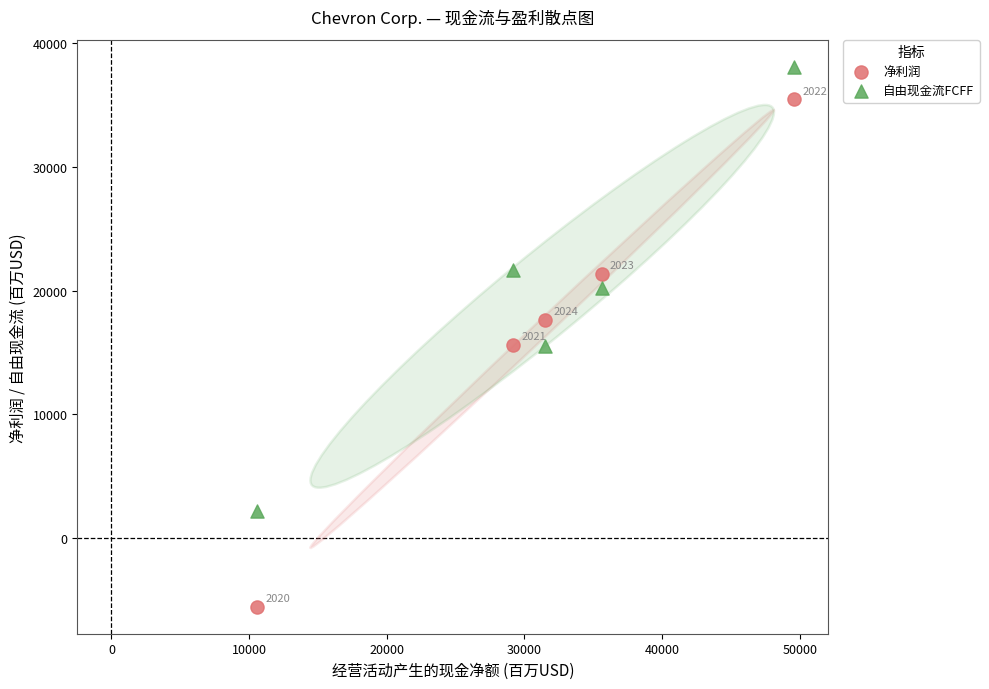

Which series reaches the maximum Y coordinate?

自由现金流FCFF